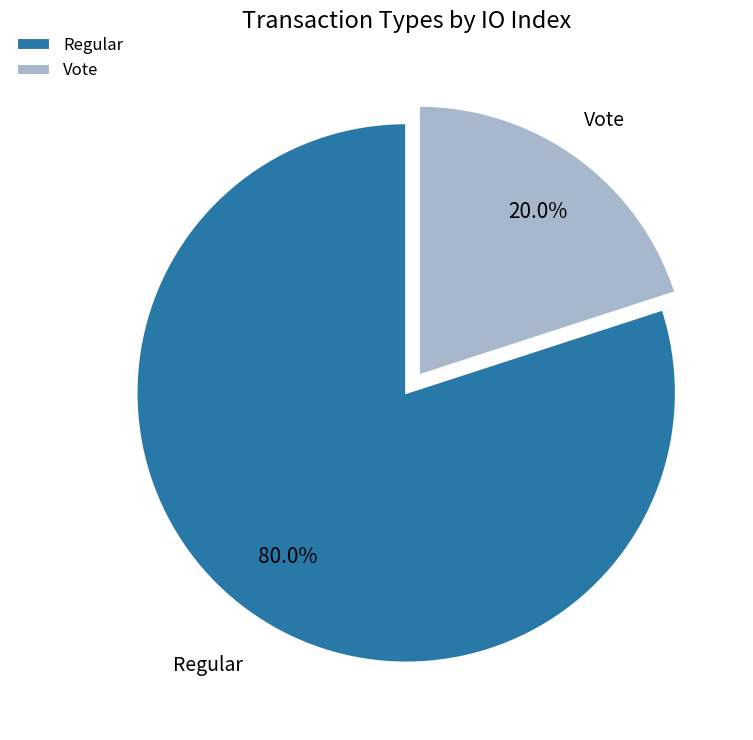

What is the largest slice in the pie chart?

Regular